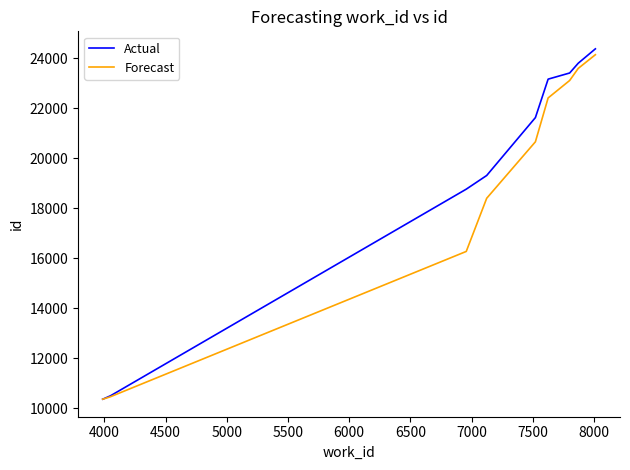

What is the minimum value for Actual?

10356.0